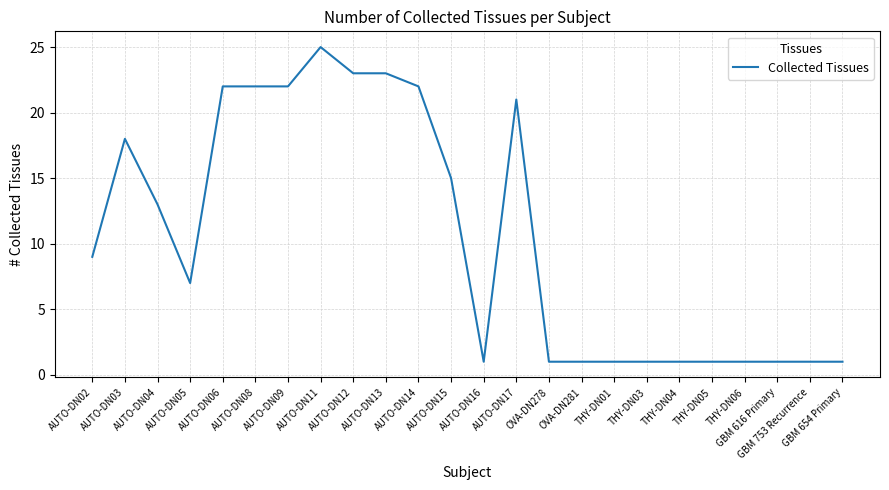

What is the smallest value displayed?

1